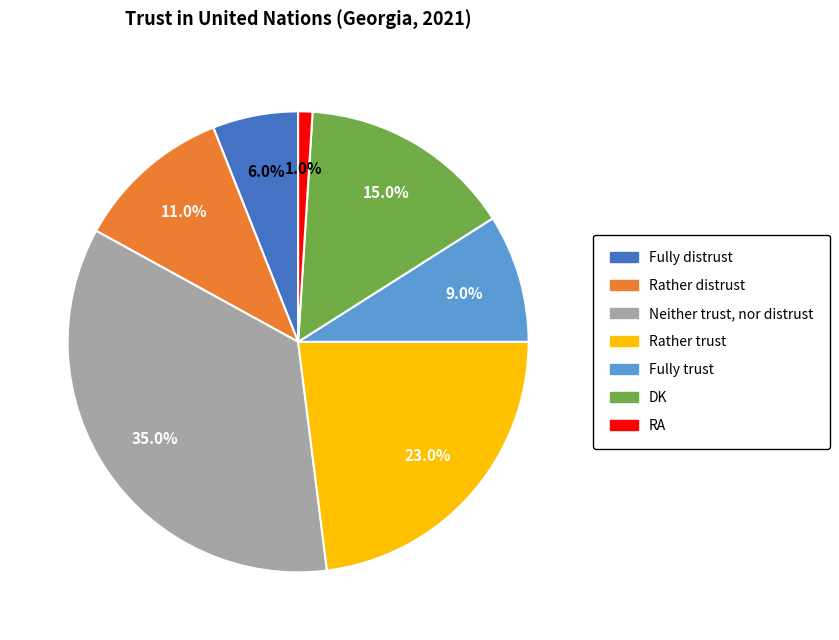

Is it true that Rather distrust is 11% of the pie?

True